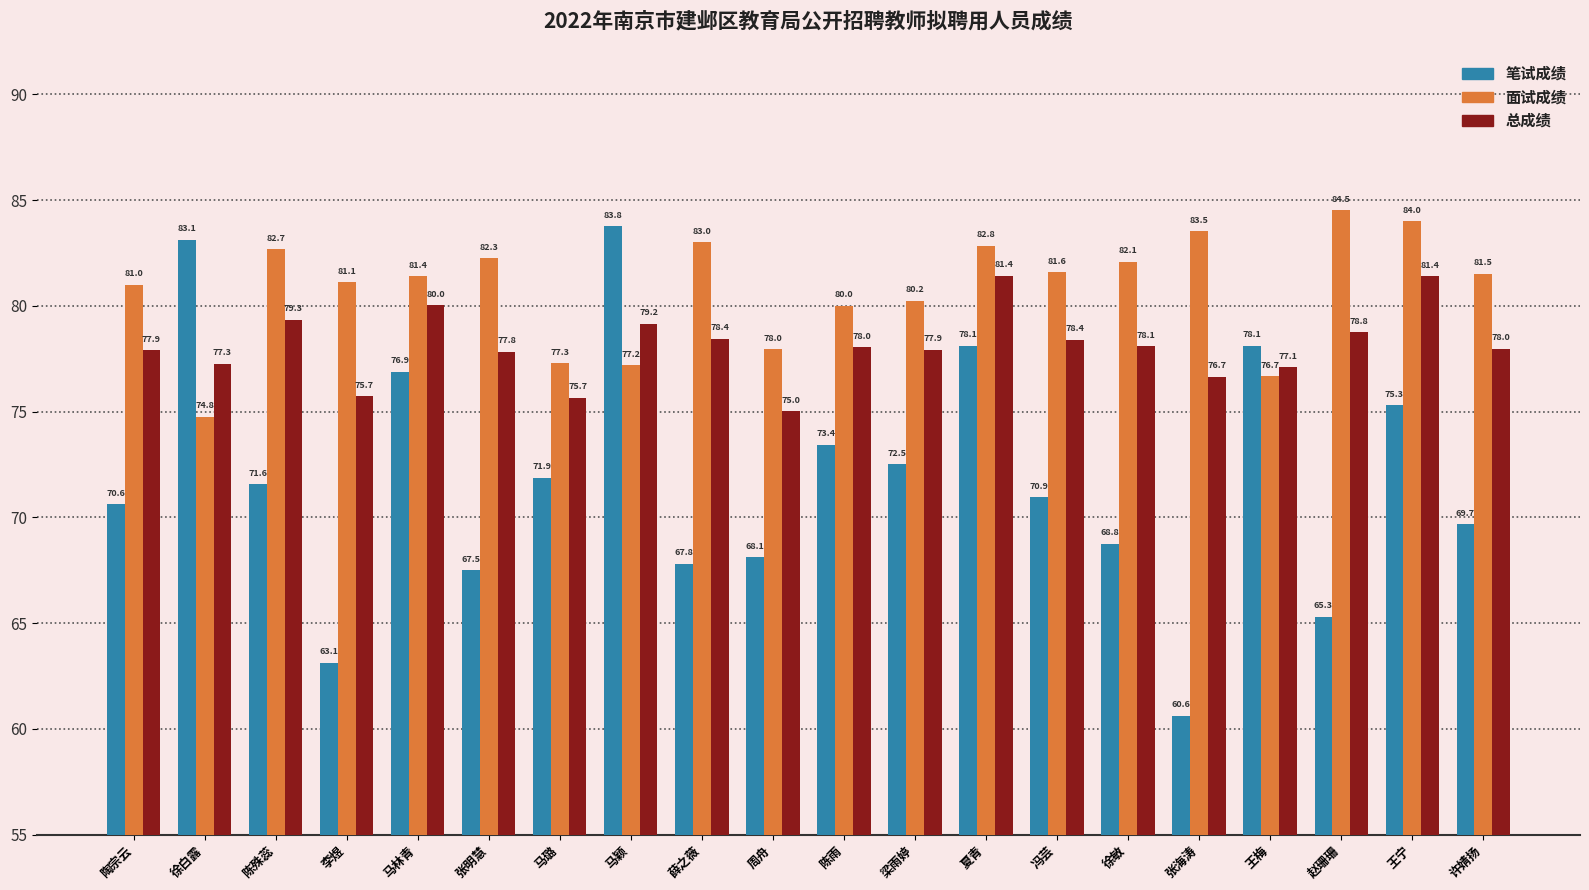

Reading right to left, transcribe all the data shown in this chart.

笔试成绩: 许婧扬=69.7	王宁=75.3	赵珊珊=65.3	王梅=78.1	张海涛=60.6	徐敏=68.8	冯芸=70.9	夏青=78.1	梁雨婷=72.5	陈雨=73.4	周舟=68.1	薛之薇=67.8	马颖=83.8	马璐=71.9	张明慧=67.5	马林青=76.9	李煜=63.1	陈殊蕊=71.6	徐白露=83.1	陶宗云=70.6
面试成绩: 许婧扬=81.5	王宁=84.0	赵珊珊=84.5	王梅=76.7	张海涛=83.5	徐敏=82.1	冯芸=81.6	夏青=82.8	梁雨婷=80.2	陈雨=80.0	周舟=78.0	薛之薇=83.0	马颖=77.2	马璐=77.3	张明慧=82.3	马林青=81.4	李煜=81.1	陈殊蕊=82.7	徐白露=74.8	陶宗云=81.0
总成绩: 许婧扬=78.0	王宁=81.4	赵珊珊=78.8	王梅=77.1	张海涛=76.7	徐敏=78.1	冯芸=78.4	夏青=81.4	梁雨婷=77.9	陈雨=78.0	周舟=75.0	薛之薇=78.4	马颖=79.2	马璐=75.7	张明慧=77.8	马林青=80.0	李煜=75.7	陈殊蕊=79.3	徐白露=77.3	陶宗云=77.9